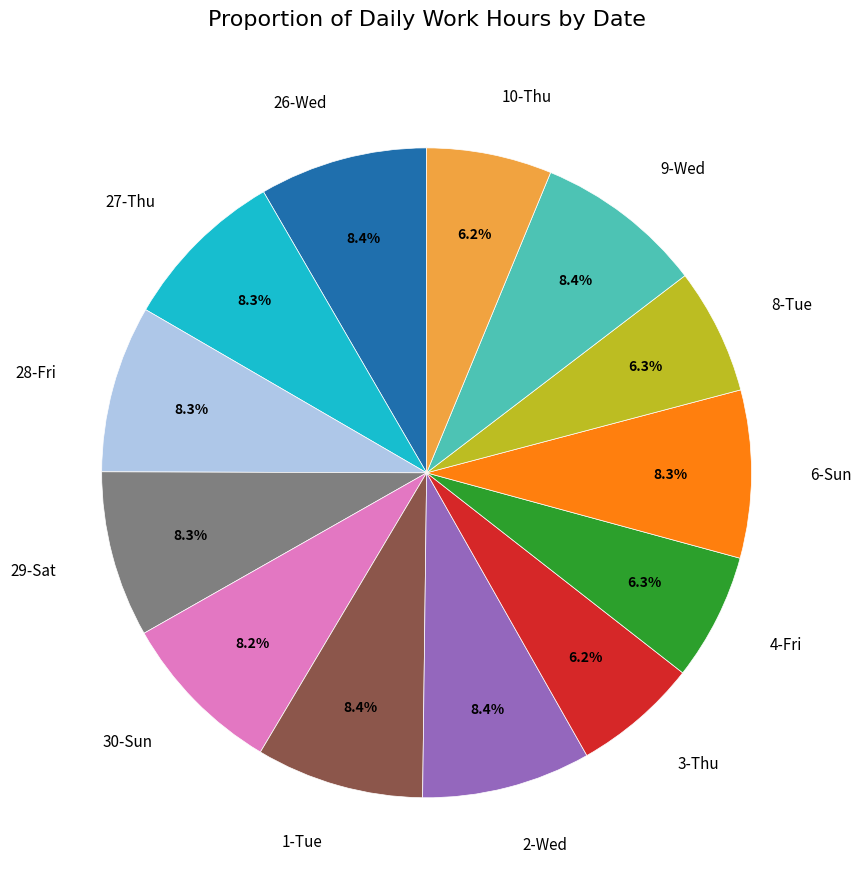

What percentage is the 8-Tue slice, to the nearest percent?

6%